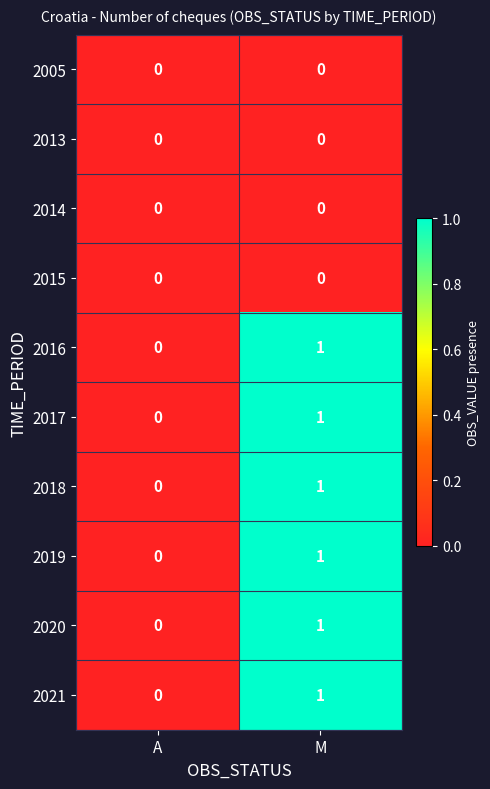

Rank the categories by 2020 value from lowest to highest.

A, M